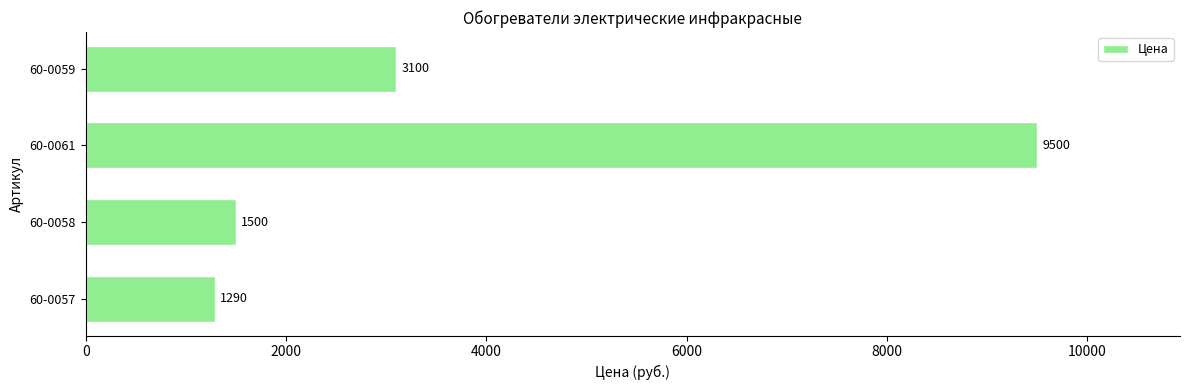

Rank the categories by value from highest to lowest.

60-0061, 60-0059, 60-0058, 60-0057